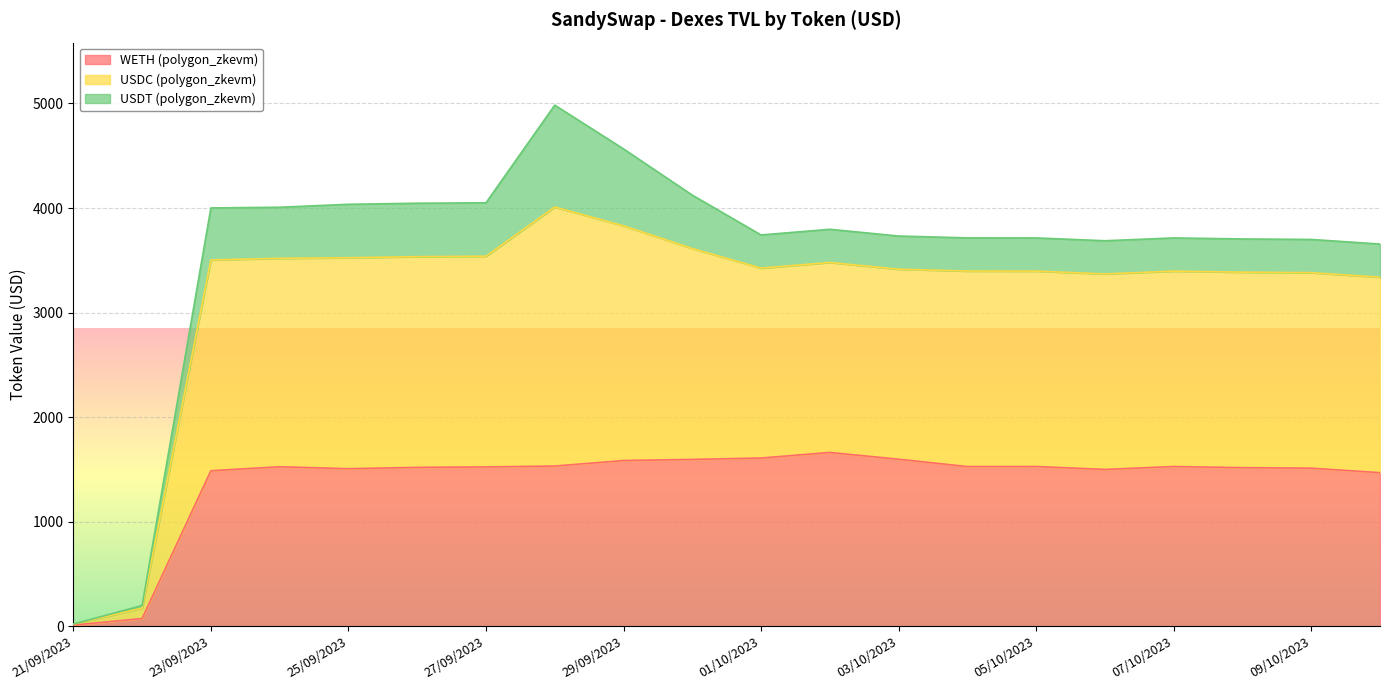

How many categories are shown in the chart?

20